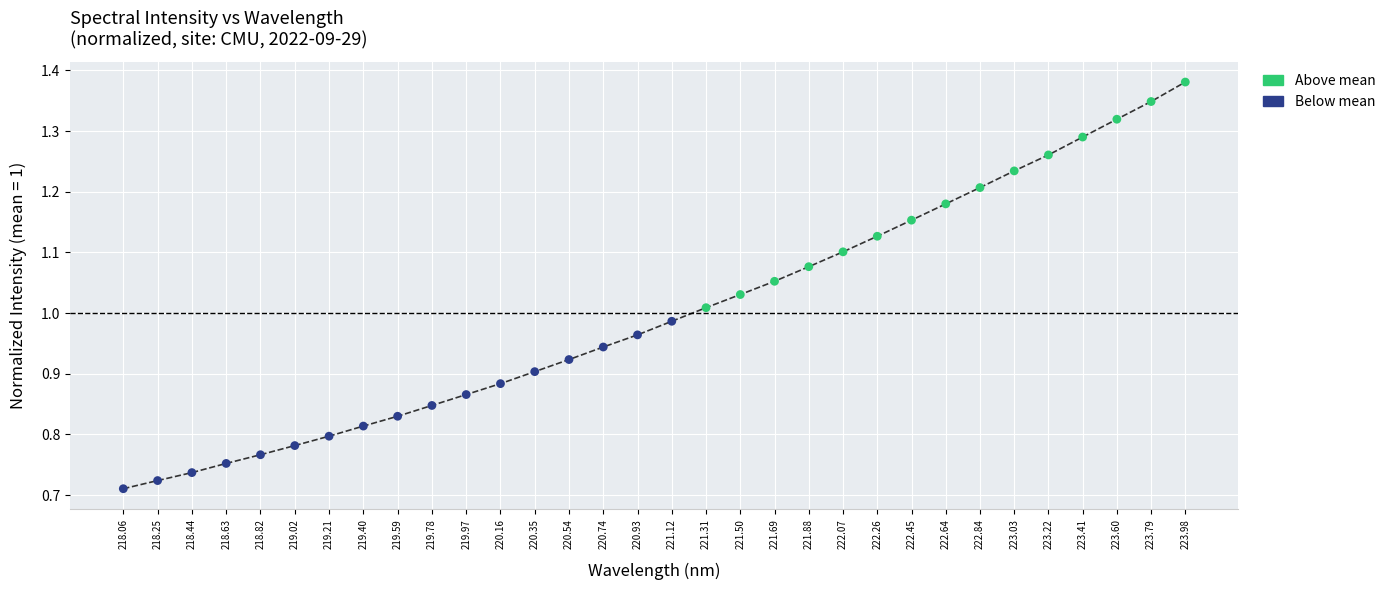

Which series contains the highest Y value?

Above mean